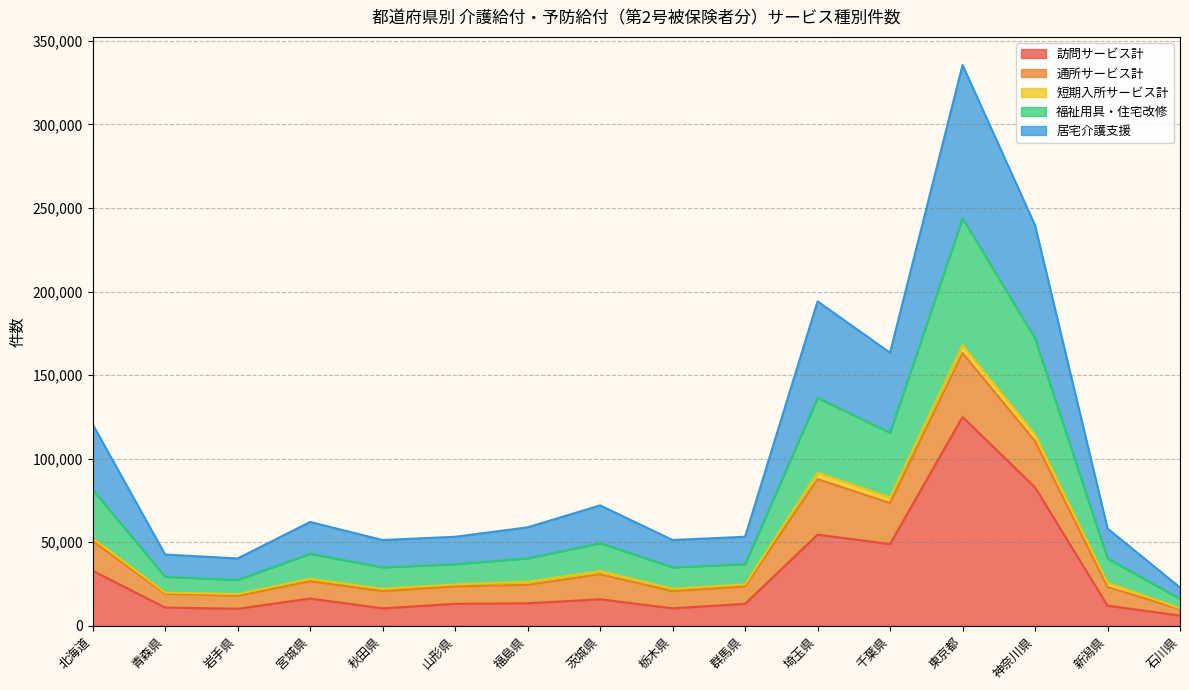

Does the chart display data point markers on the line(s)?

No